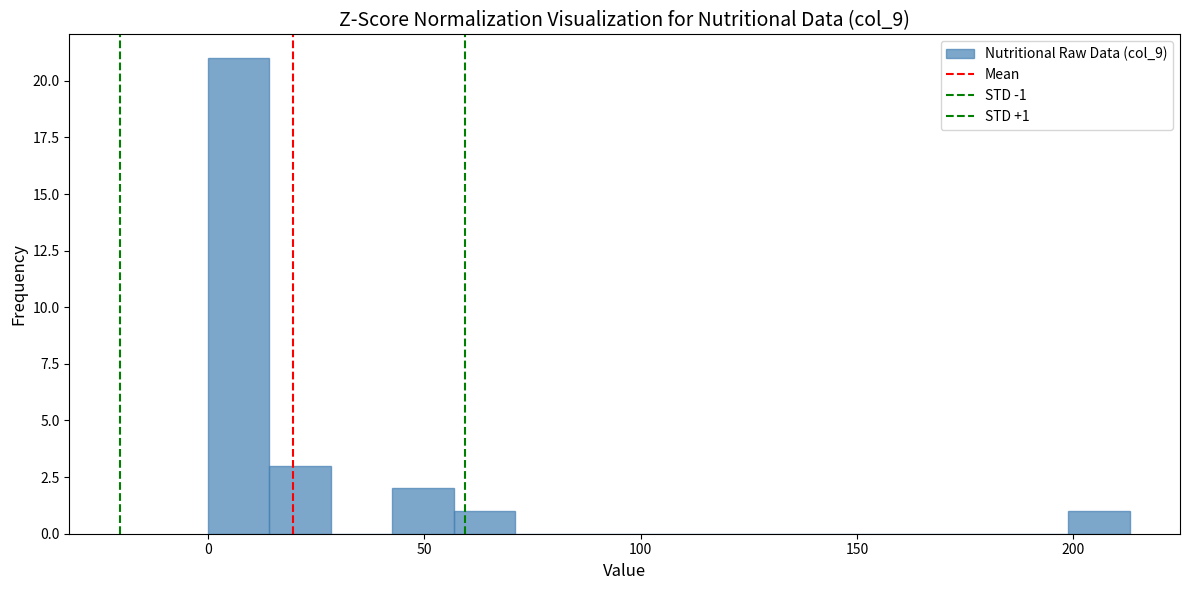

Around what value on the x-axis is the tallest bar? Give the approximate position of its centre, as read against the axis.

5